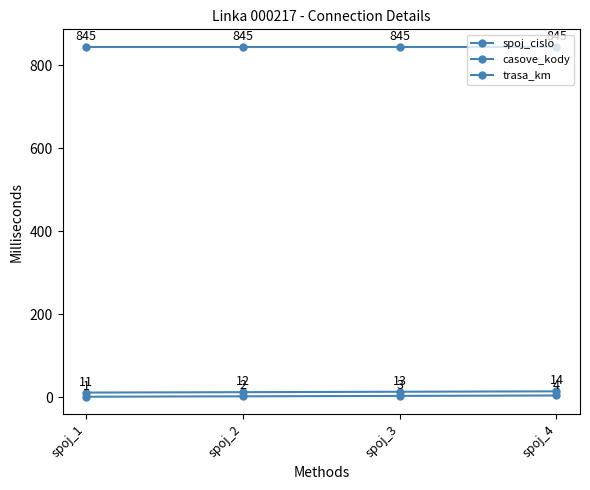

Count the number of categories in the chart.

4